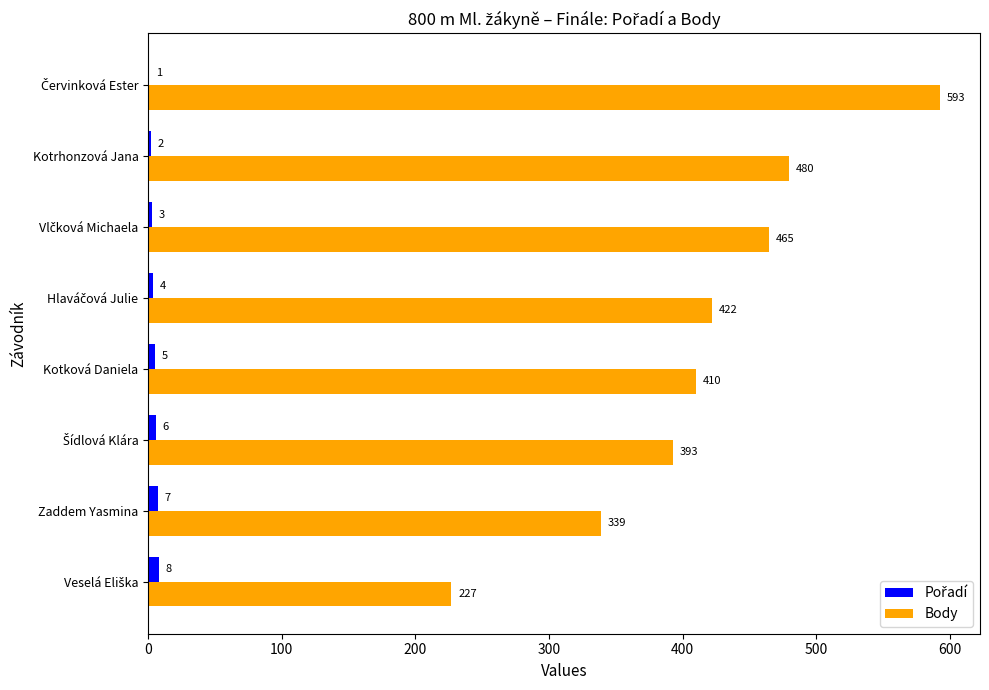

How many distinct data groups are displayed?

2